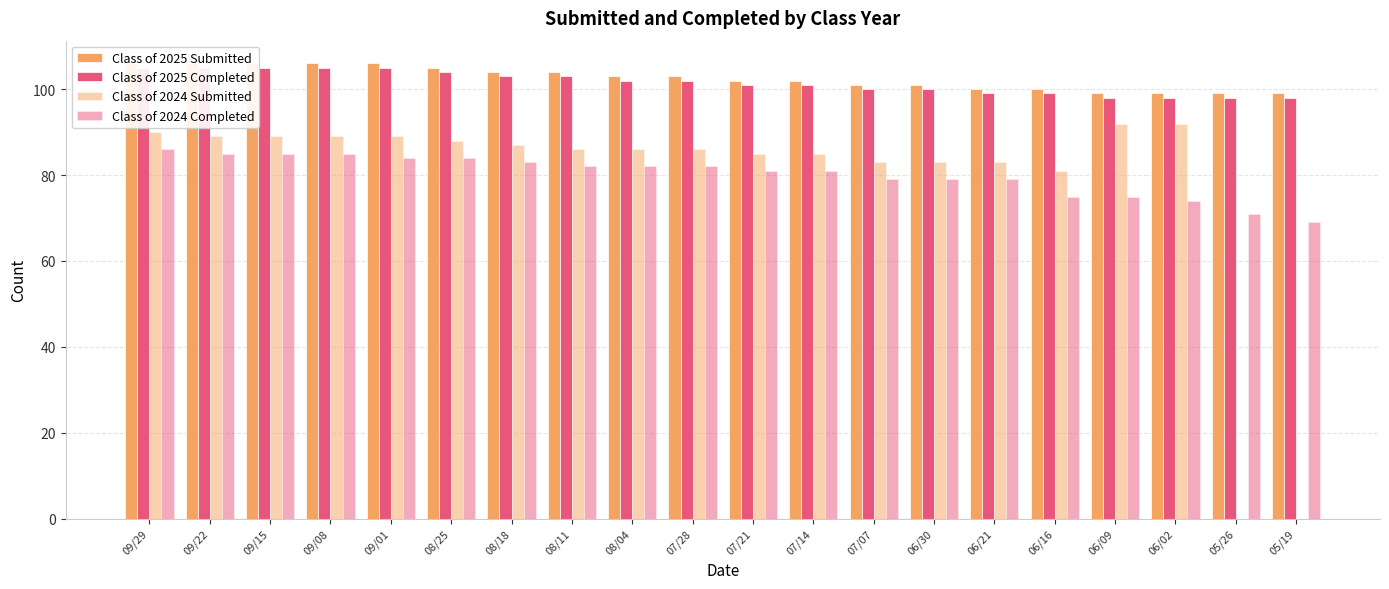

Which series has the largest total across all categories?

Class of 2025 Submitted